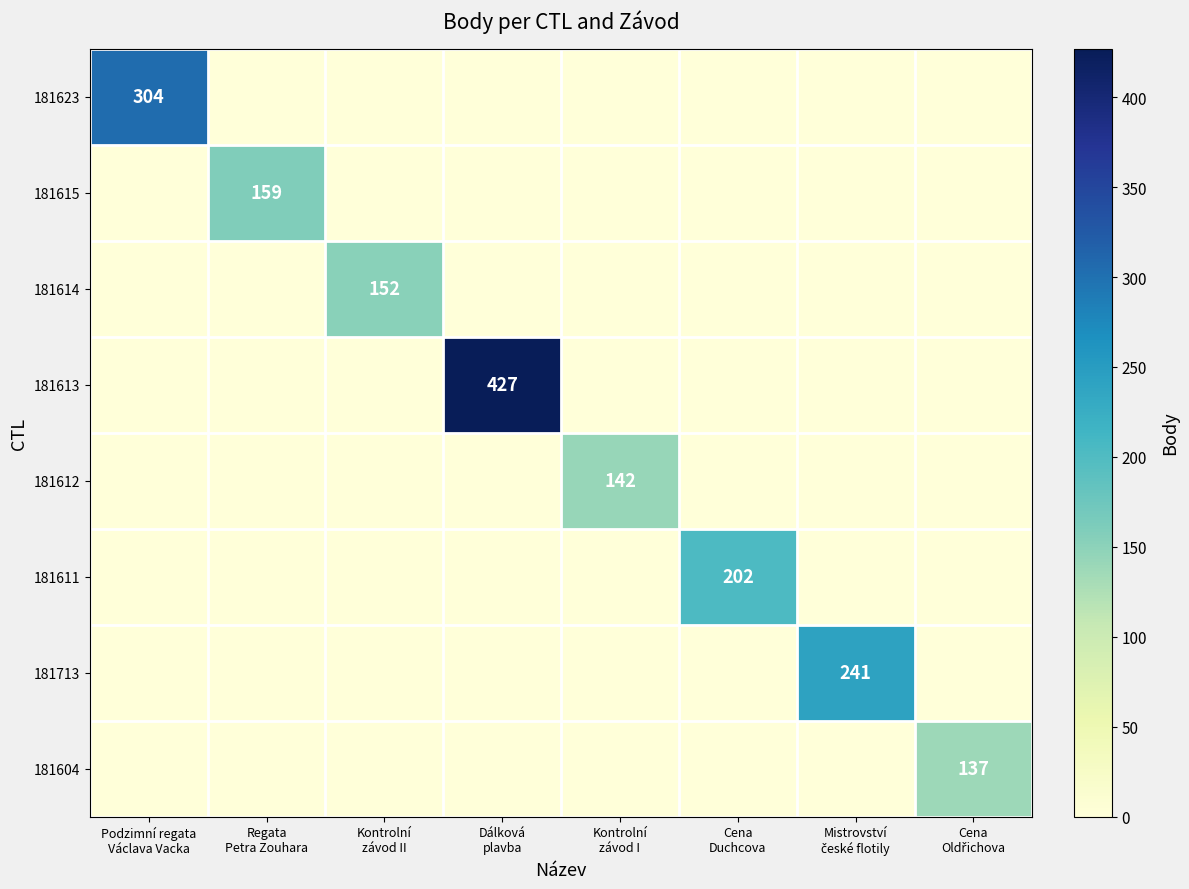

What is the maximum value shown in the chart?

427